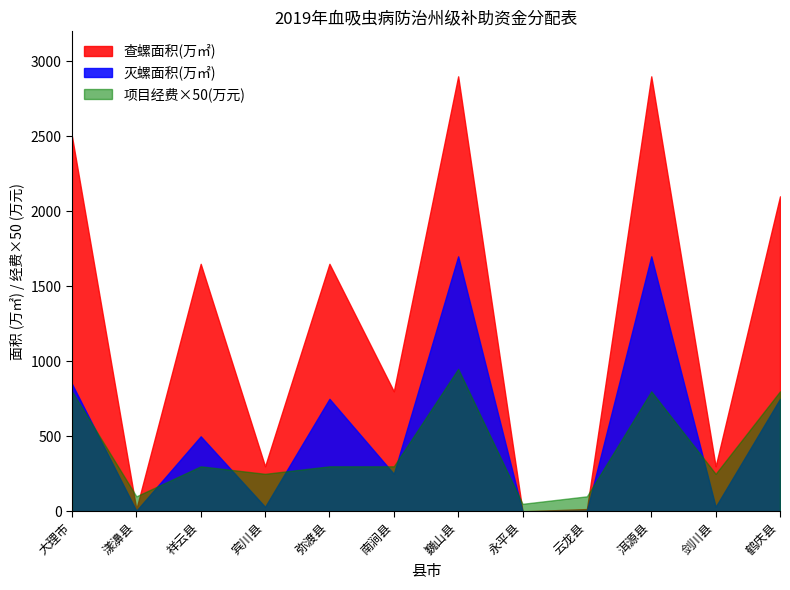

At which label does 项目经费 reach its peak?

巍山县